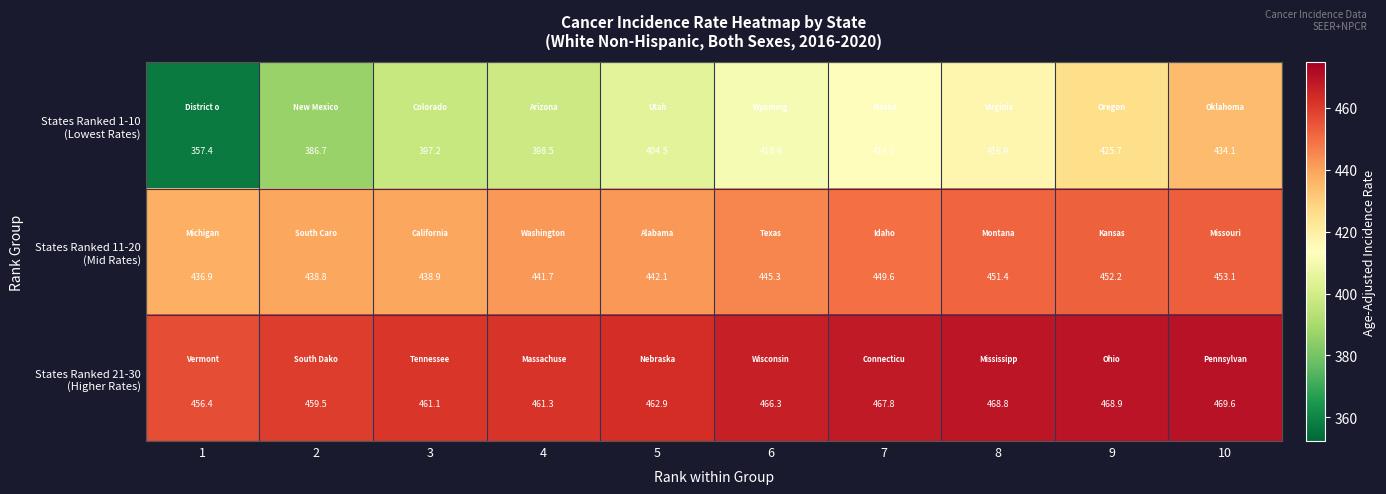

How many data points does each series have?

10